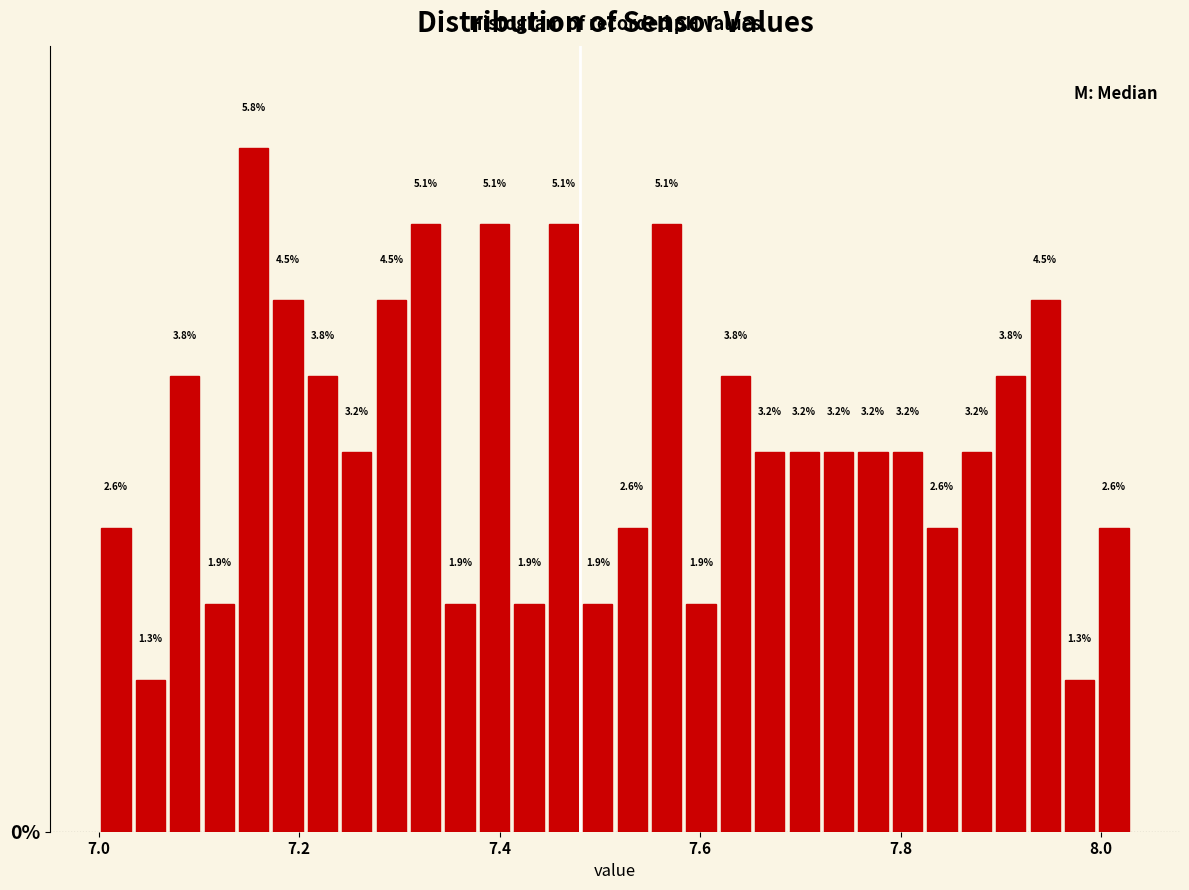

Read against the x-axis, roughly where is the centre of the tallest bar?

7.16